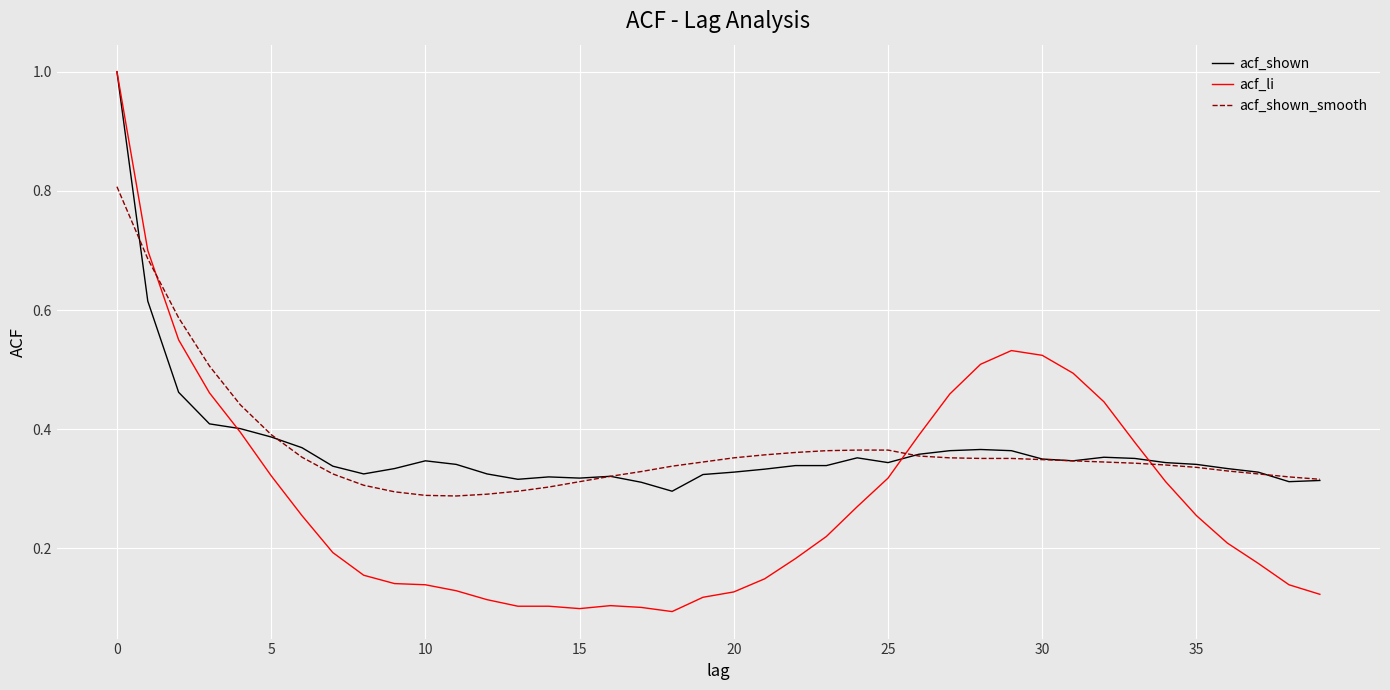

True or false: acf_shown_smooth and acf_li cross at least once.

True